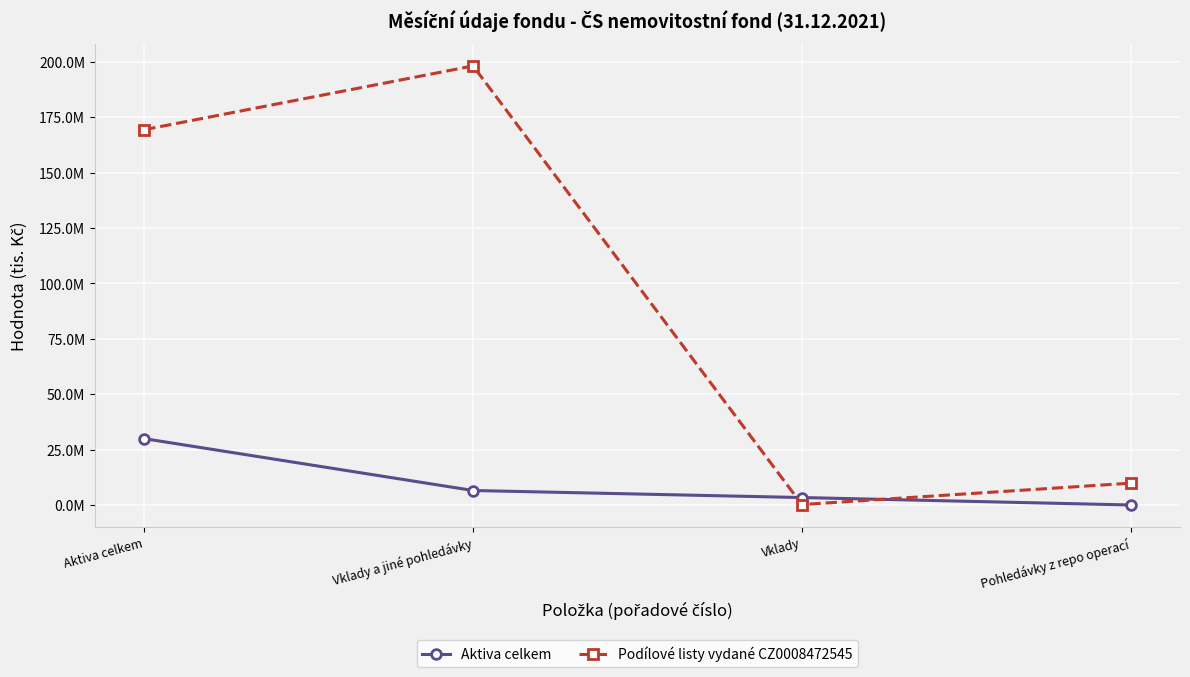

What is the difference between the highest and lowest values at Pohledávky z repo operací?

9852053